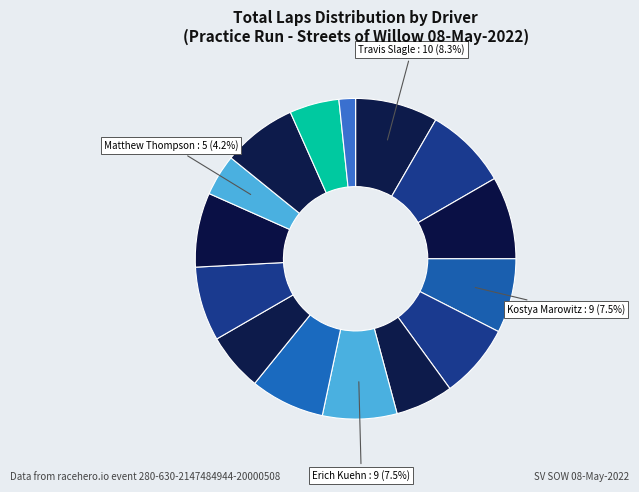

To the nearest percent, what is the difference between the largest and smallest slice percentages?

7%